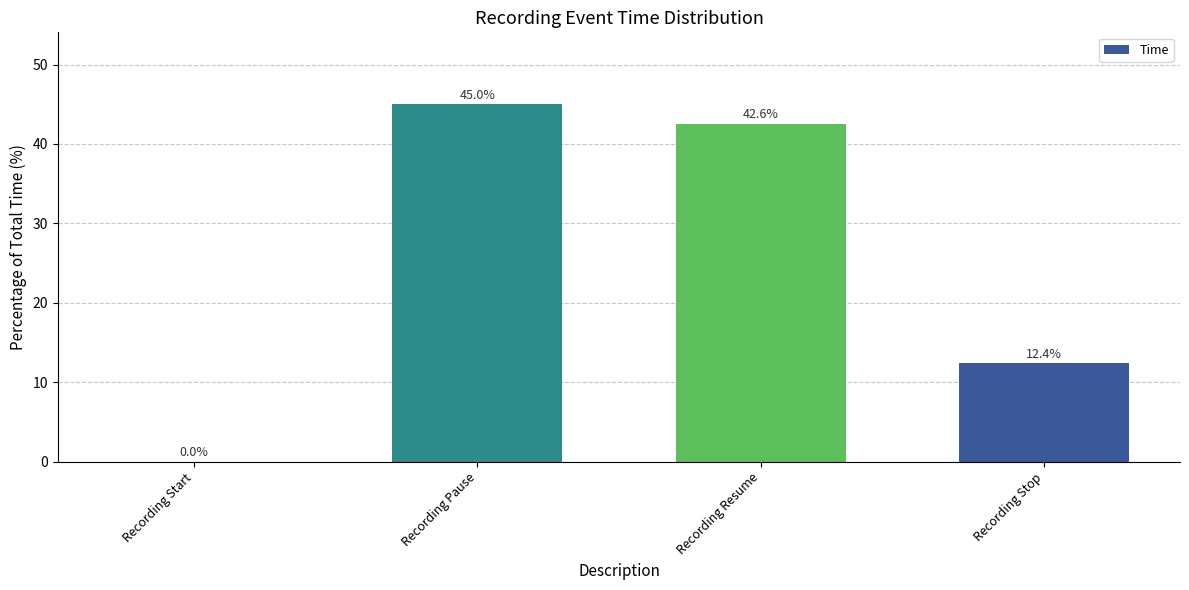

How many categories are shown in the chart?

4